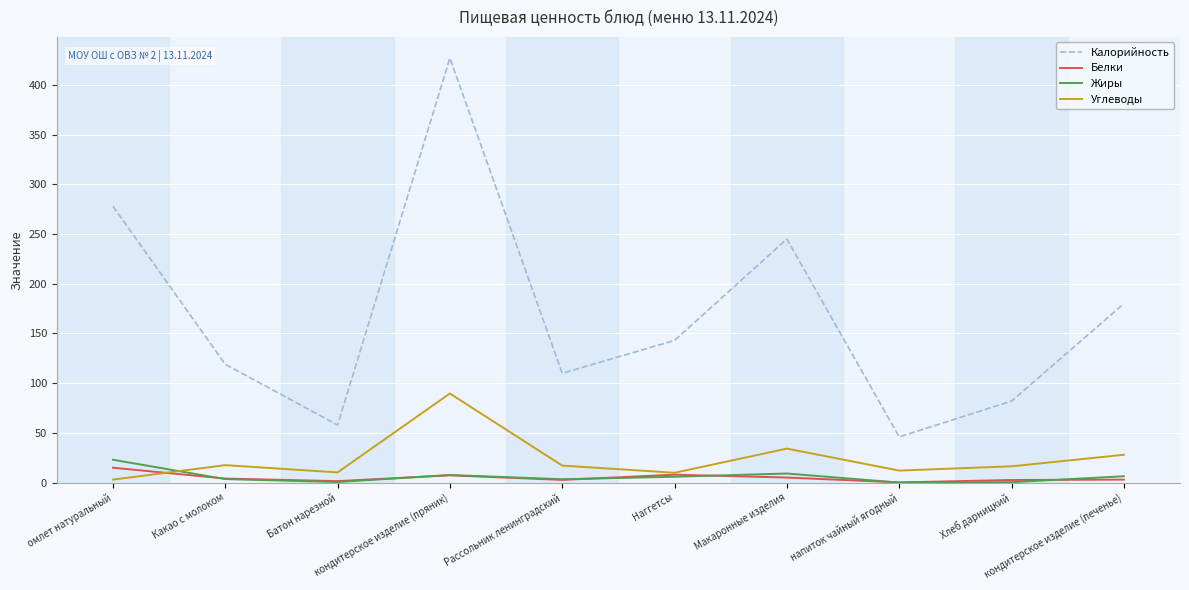

Rank the series by their maximum value, from lowest to highest.

Белки, Жиры, Углеводы, Калорийность